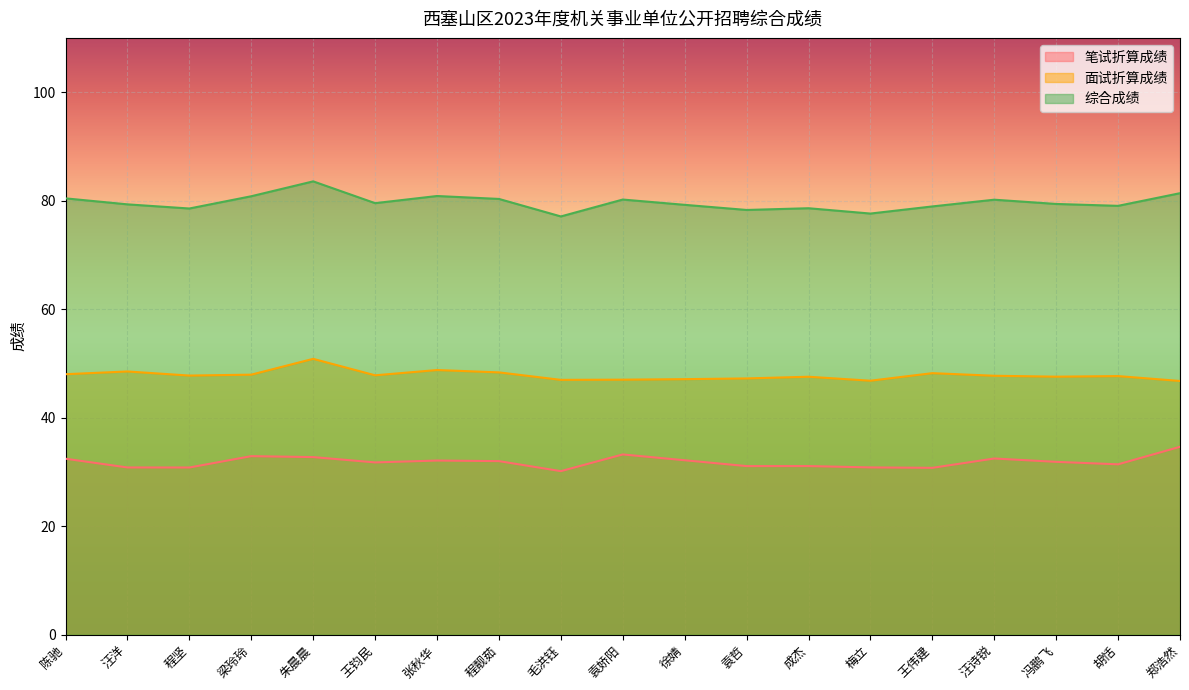

What is the maximum value for 综合成绩?

83.6